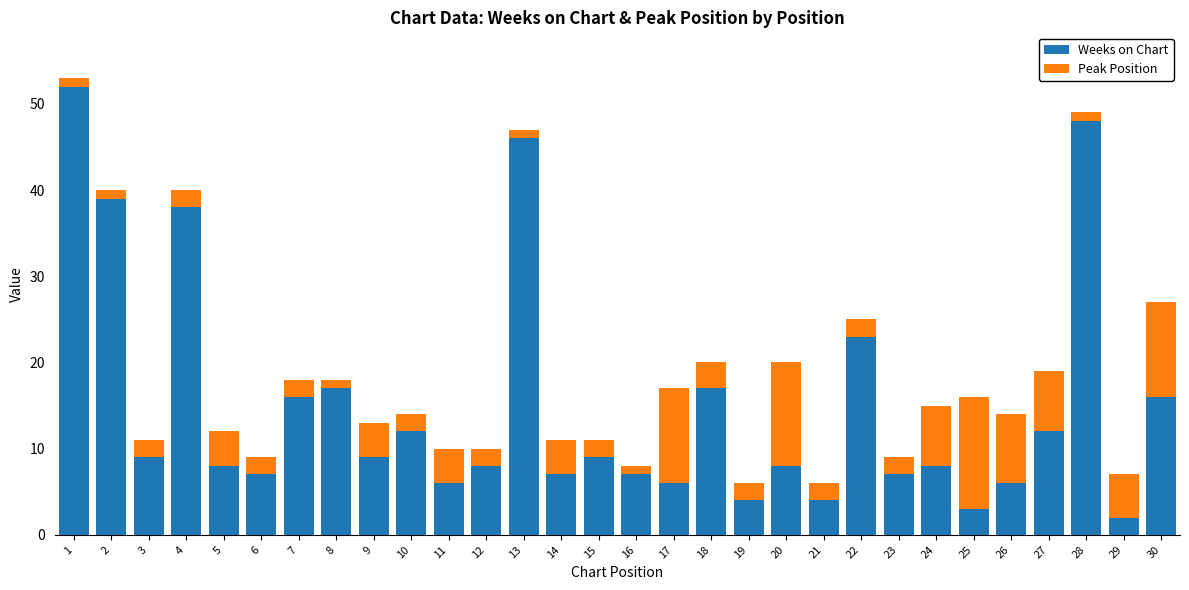

What is the highest value of the Weeks on Chart series?

52